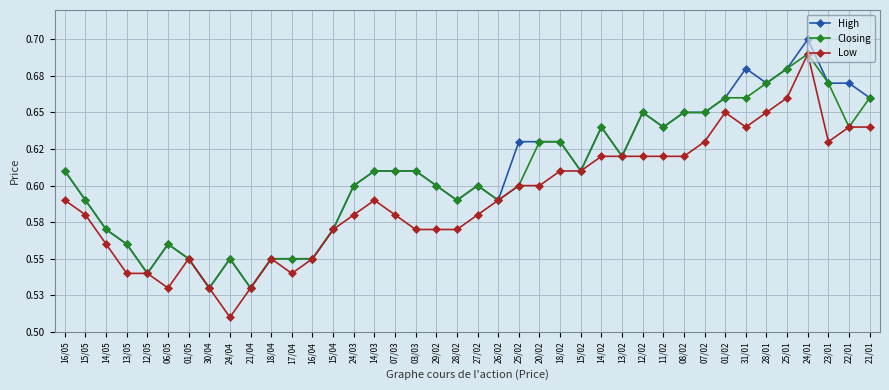

What are all the series names shown in the legend?

High, Closing, Low